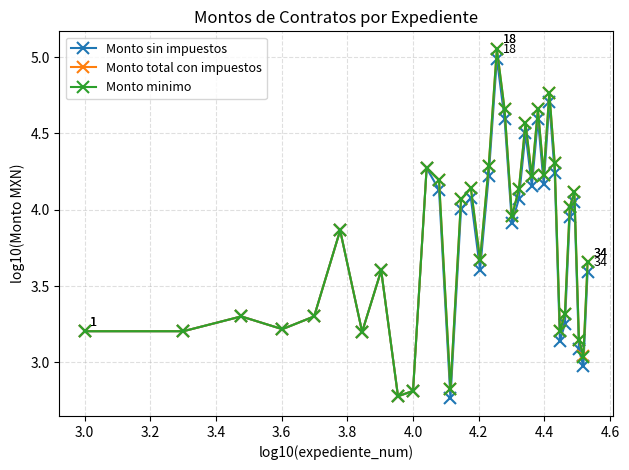

What is the value of the Monto minimo point at the 2nd from the left?

3.2